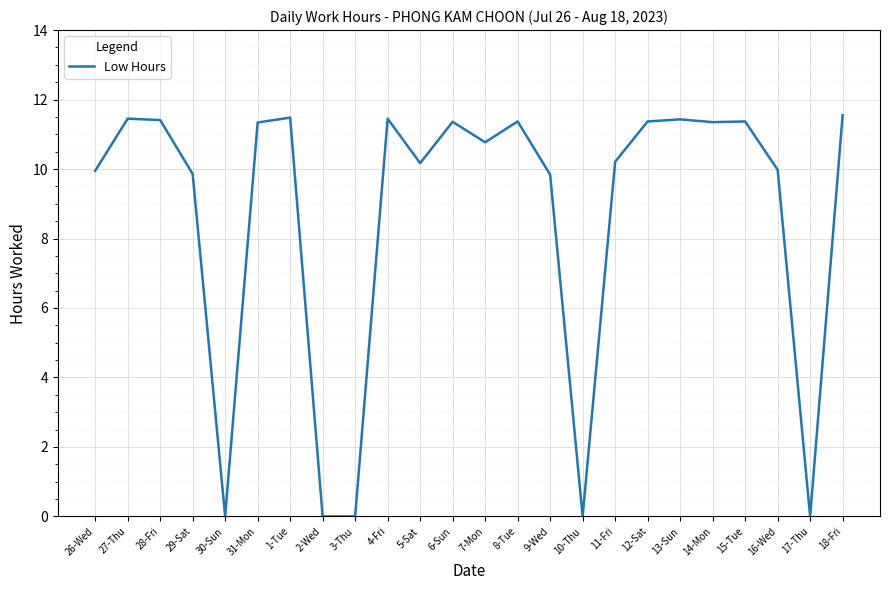

Where does the data first go above 11?

27-Thu